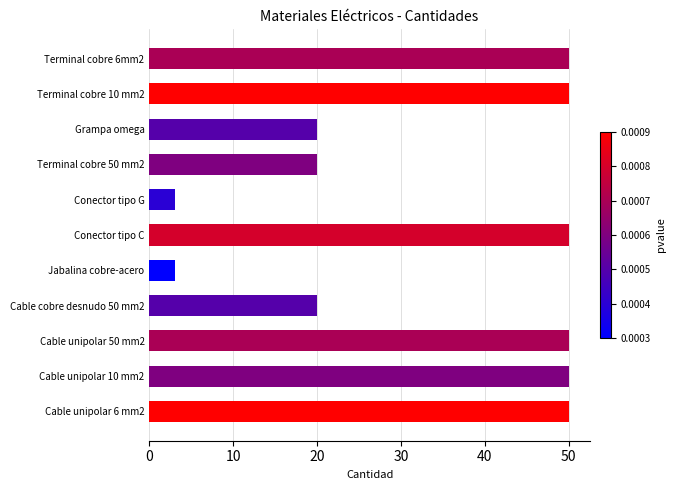

True or false: the data shows 50 at Terminal cobre 6mm2.

True